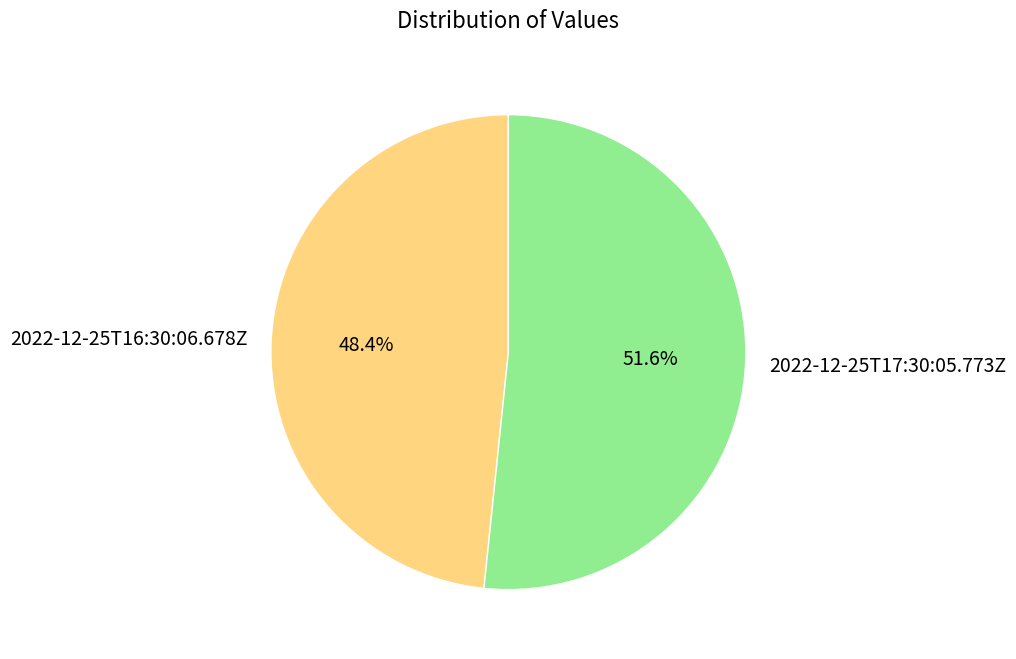

To the nearest percent, what percentage of the pie is 2022-12-25T16:30:06.678Z?

48%